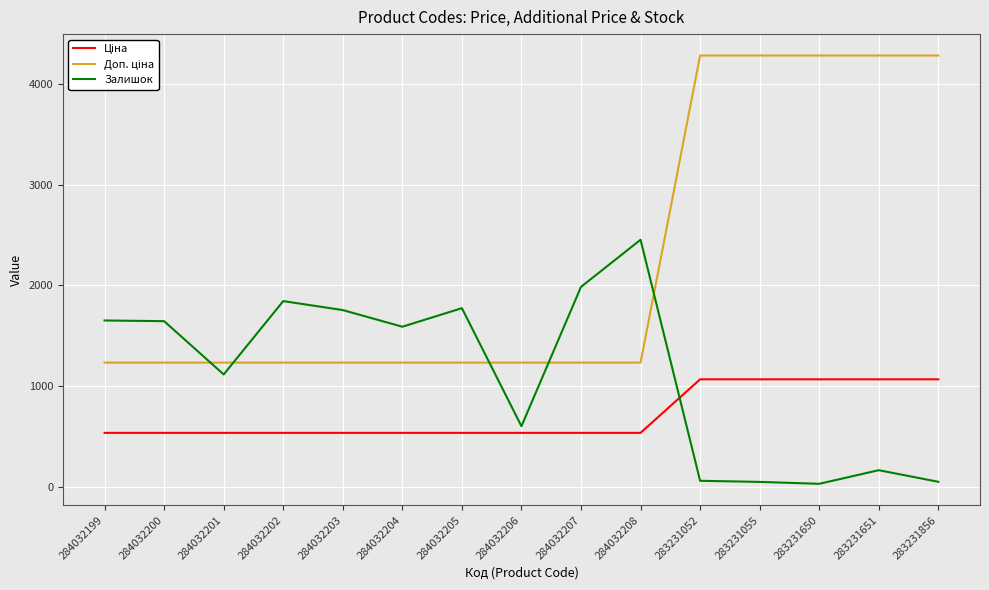

Between 284032205 and 284032208, which series saw the biggest shift?

Залишок